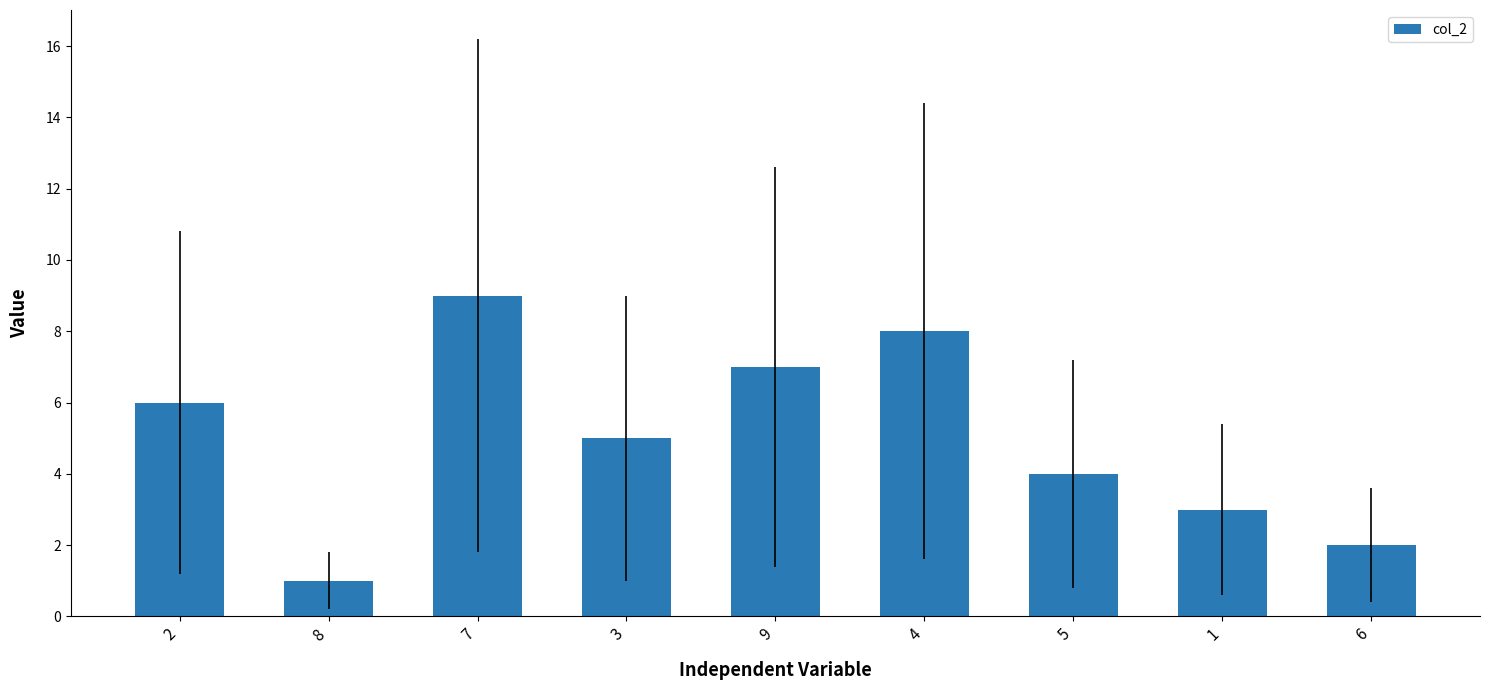

What is the sum of all values?

45